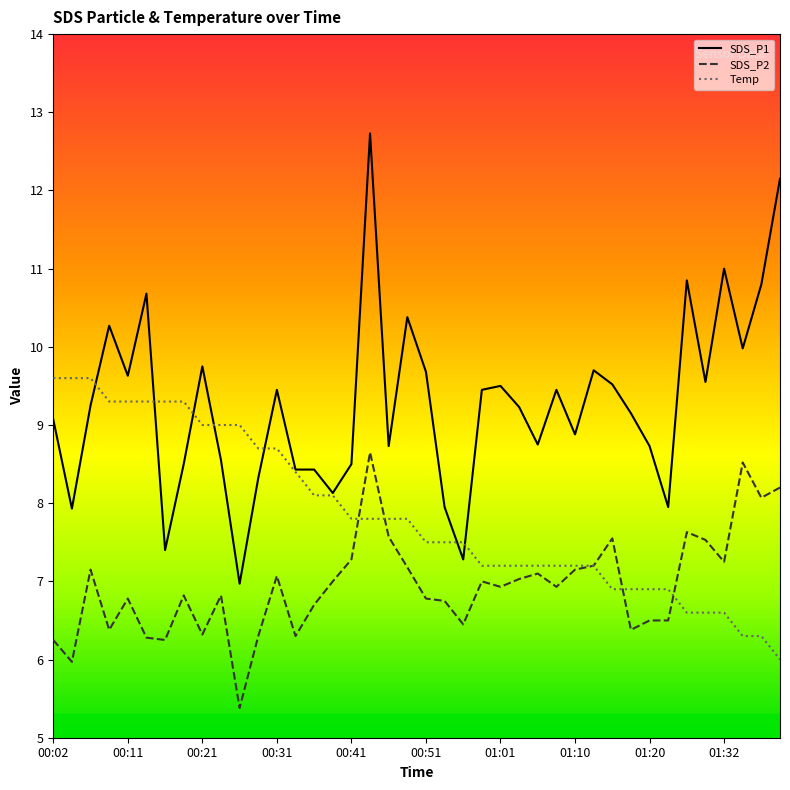

What is the maximum value shown in the chart?

12.7